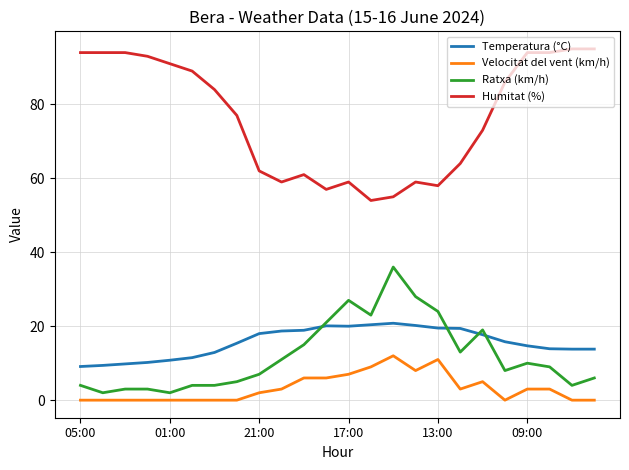

What is the maximum value for Humitat (%)?

95.0